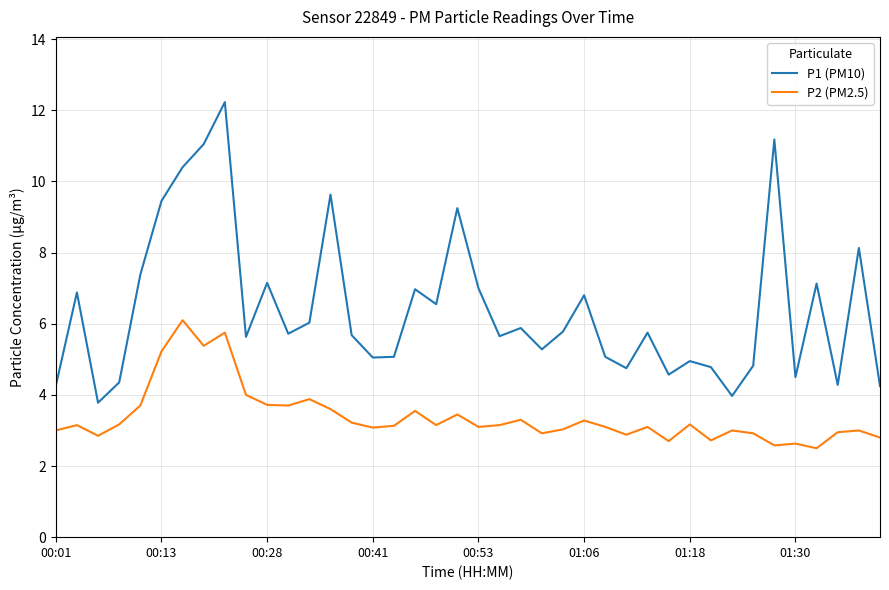

Which series has the widest spread of values?

P1 (PM10)